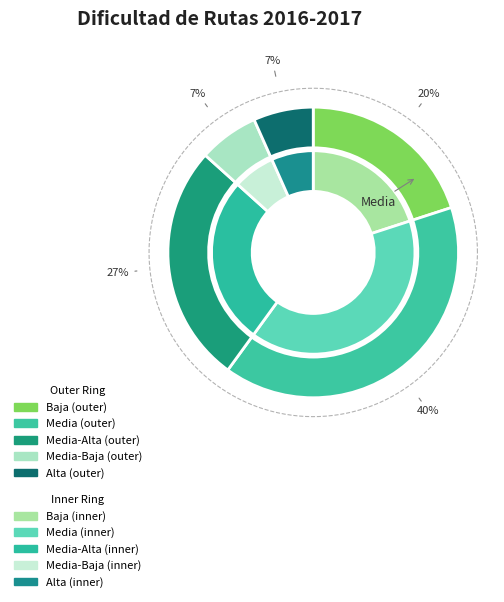

What is the largest slice in the pie chart?

Media